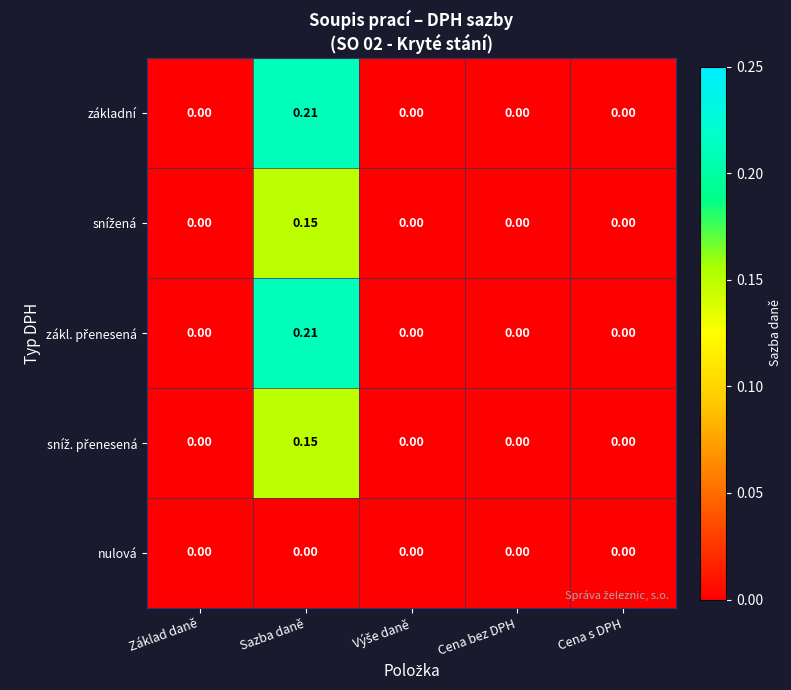

At which category does the chart reach its peak across all series?

Sazba daně